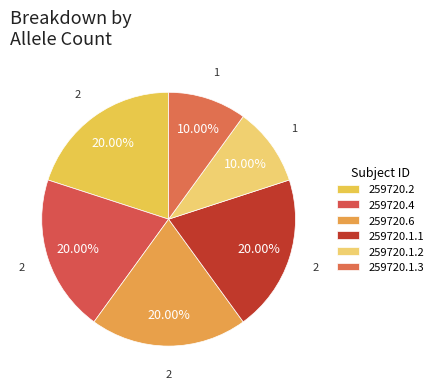

Count the number of slices in the pie.

6